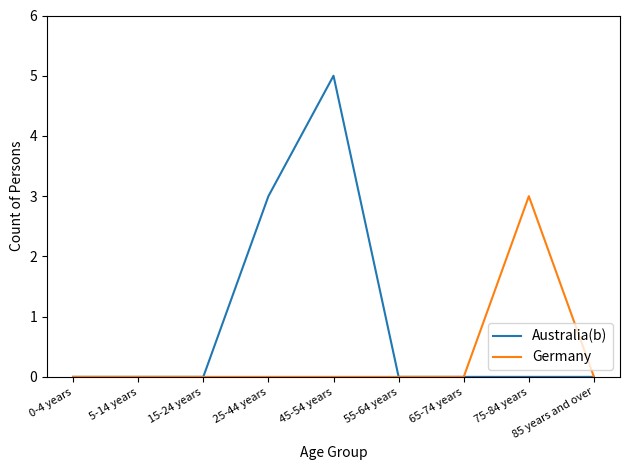

At which category is the sum across all series the highest?

45-54 years